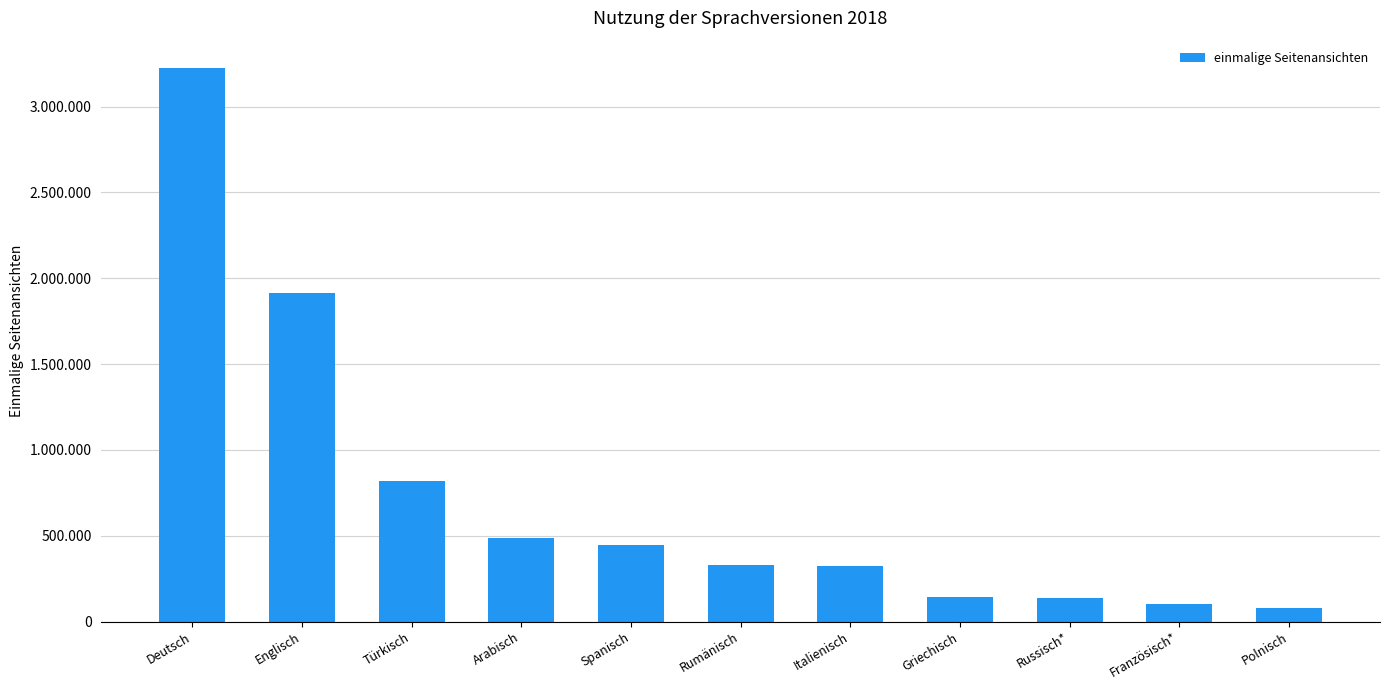

What is the label of the 6th bar from the left?

Rumänisch